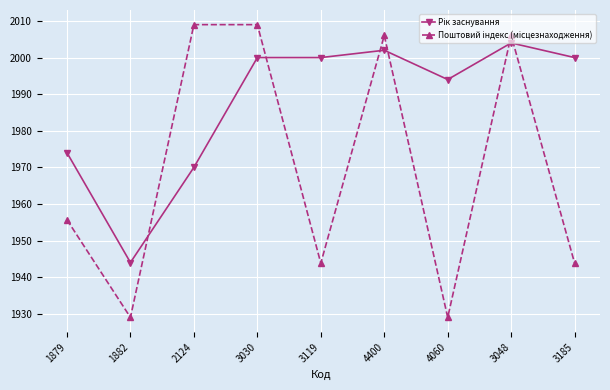

What is the maximum value shown in the chart?

2009.0